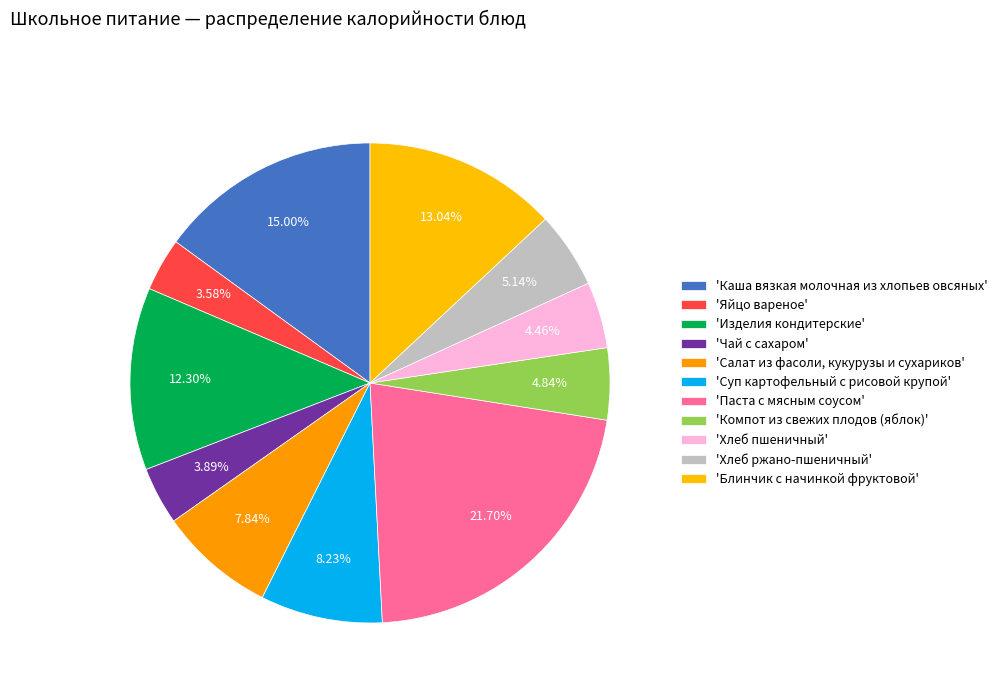

How many segments does this pie chart have?

11